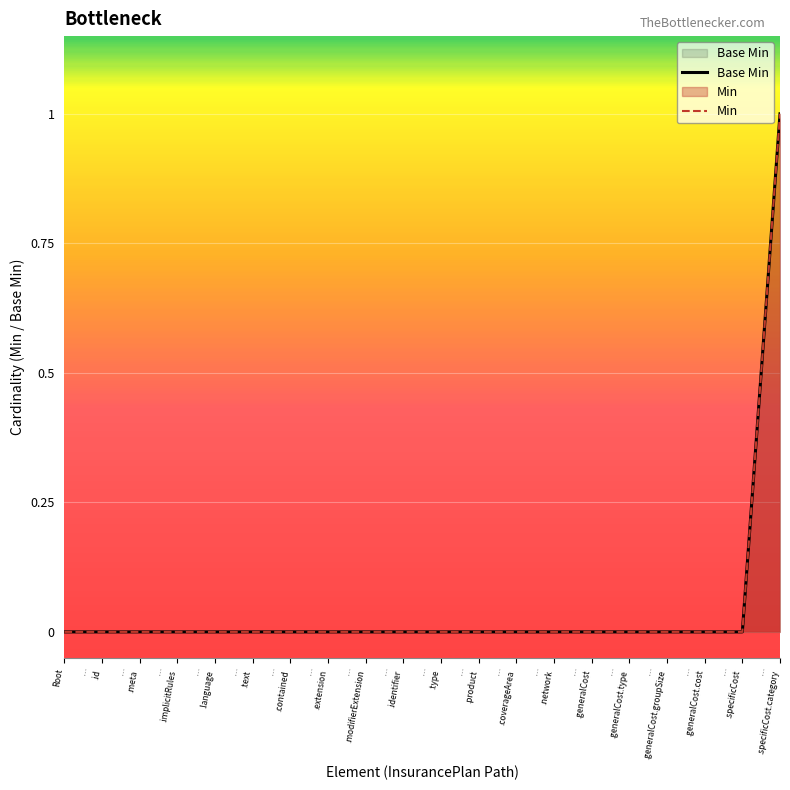

Count the Base Min values in the range 0 to 1.

20